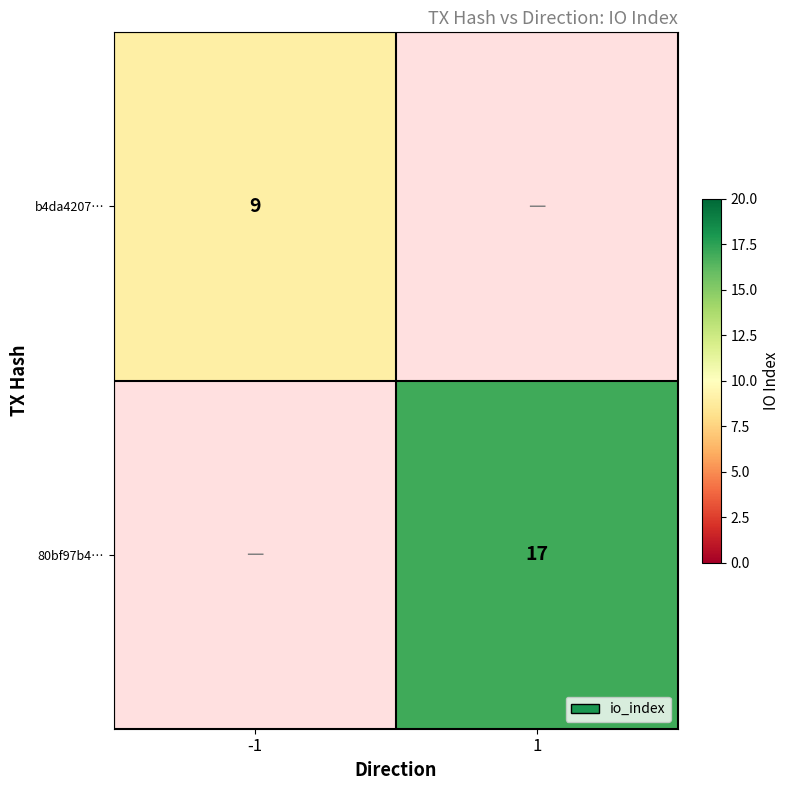

Which label corresponds to the smallest value in the chart?

-1